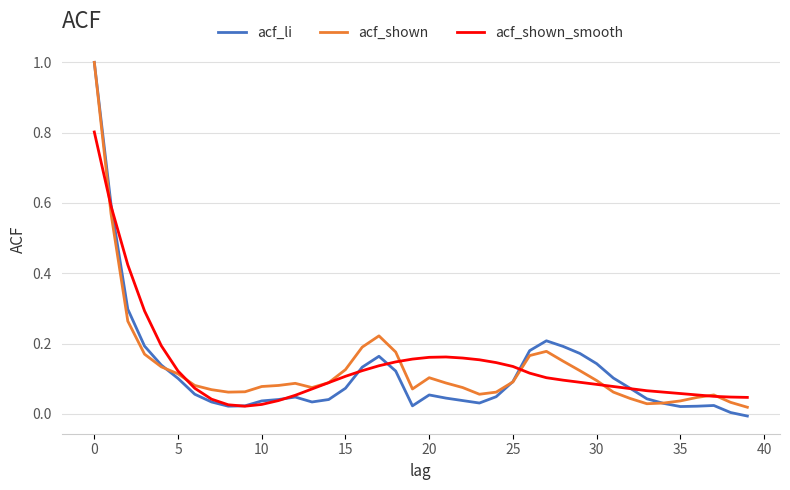

What is the maximum value for acf_shown_smooth?

0.8